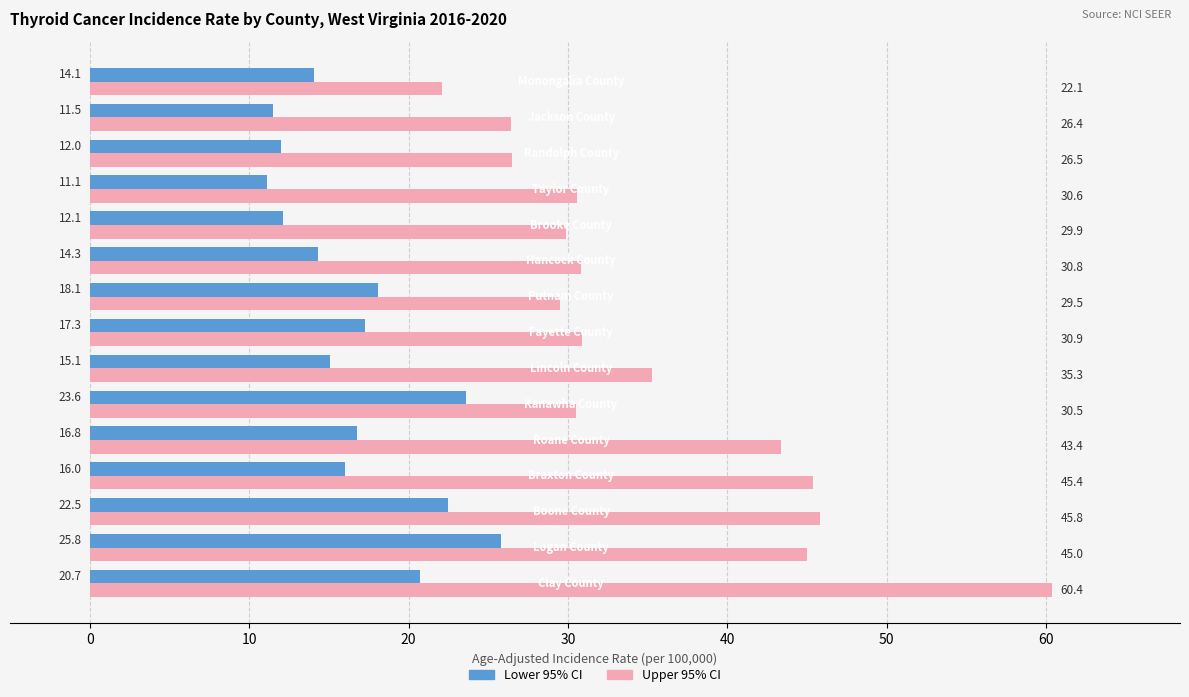

What is the smallest value displayed?

11.1